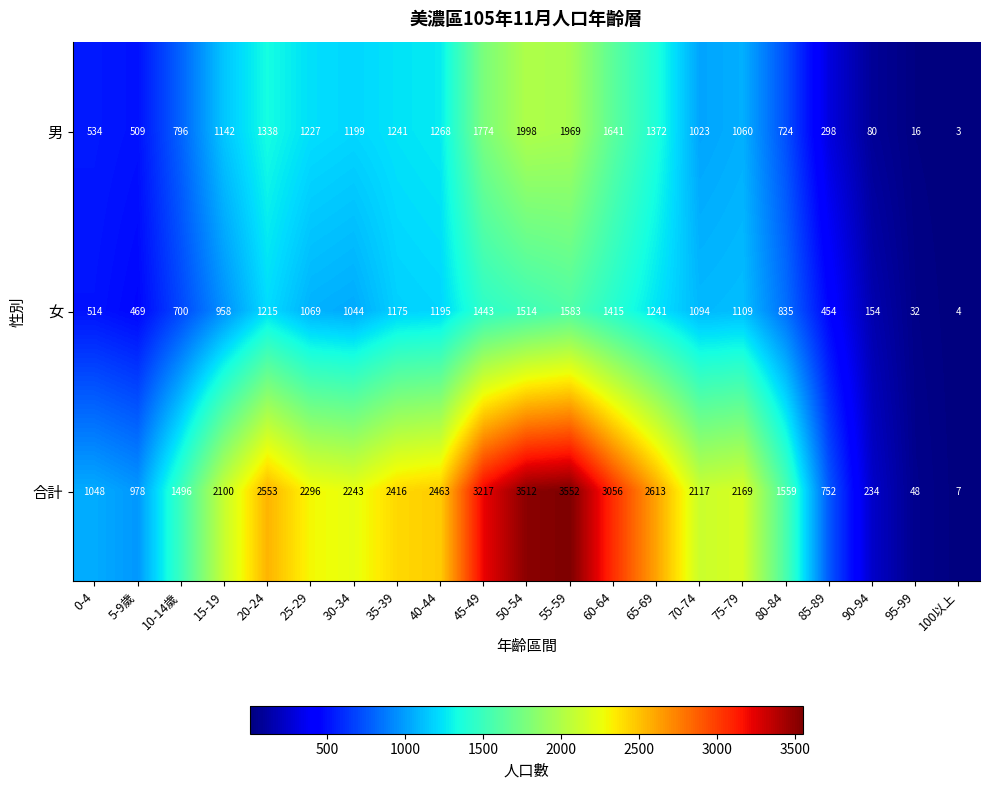

What is the average value of the 女 series?

915